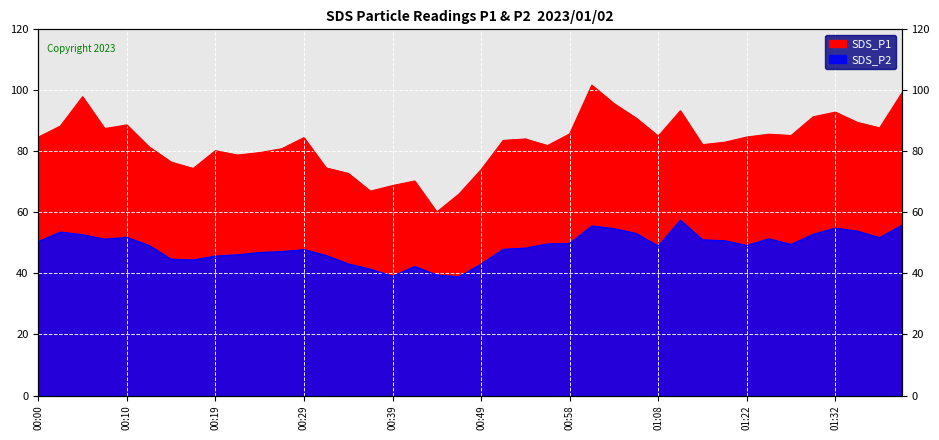

How many interior local peaks does the SDS_P1 series have?

10